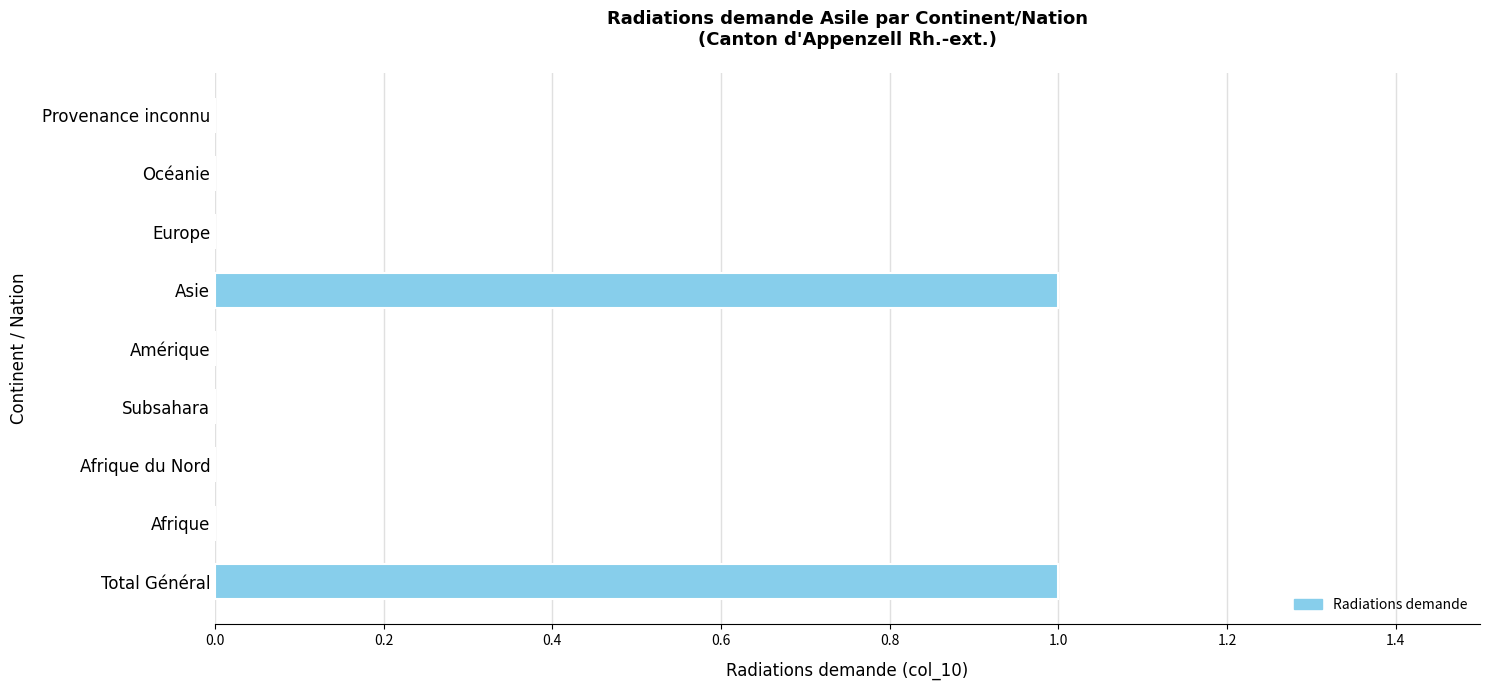

Is it true that the value at Afrique is -1?

False